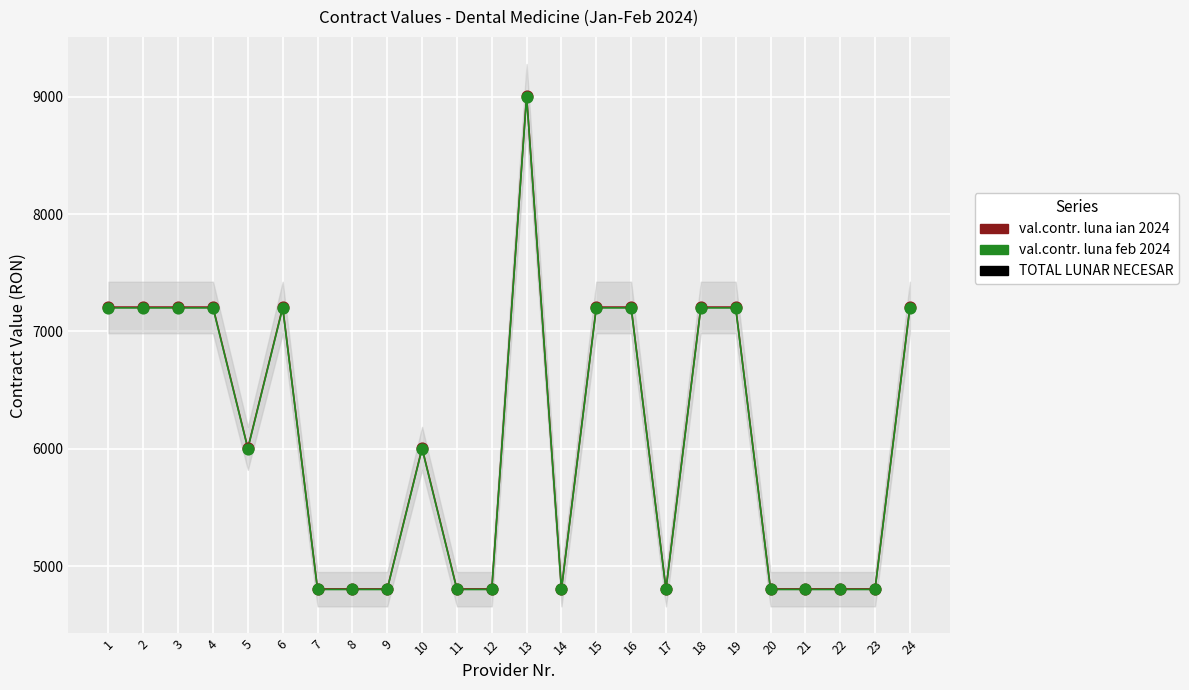

Which series has the largest total across all categories?

val.contr. luna ian 2024